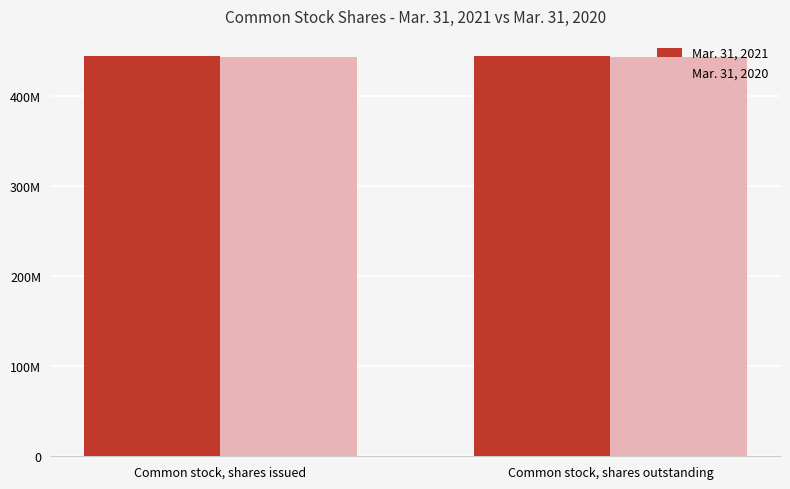

What are all the series names shown in the legend?

Mar. 31, 2021, Mar. 31, 2020